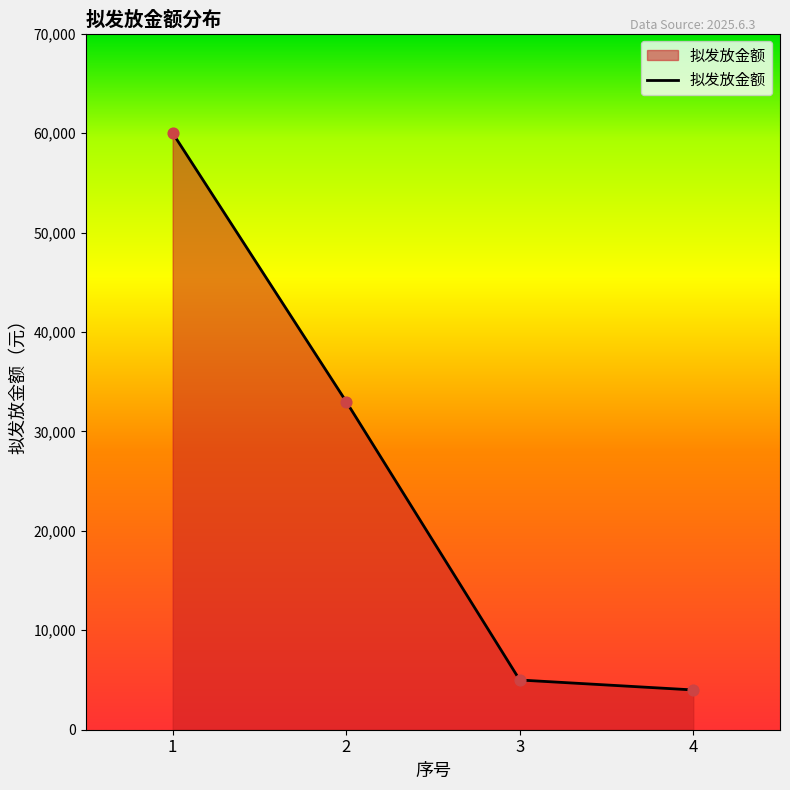

What is the change in value from 1 to 2?

-27000